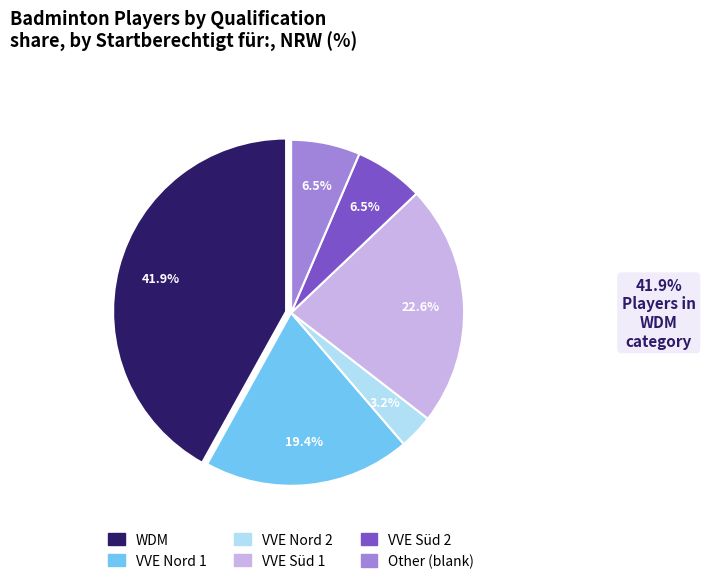

To the nearest percent, what is the average slice percentage?

17%